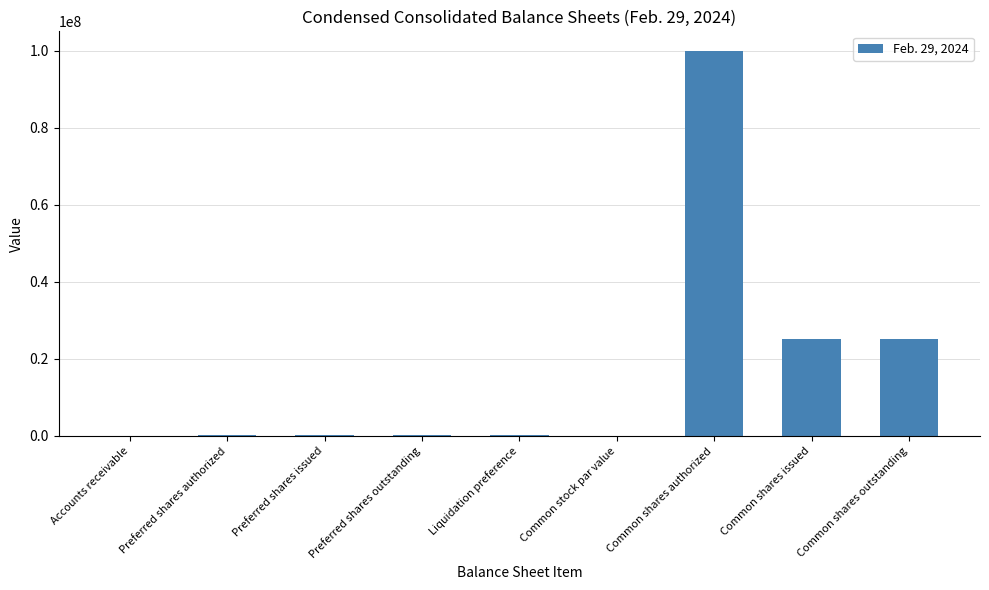

What is the ratio of the value at Accounts receivable to the value at Common stock par value?

2347.0